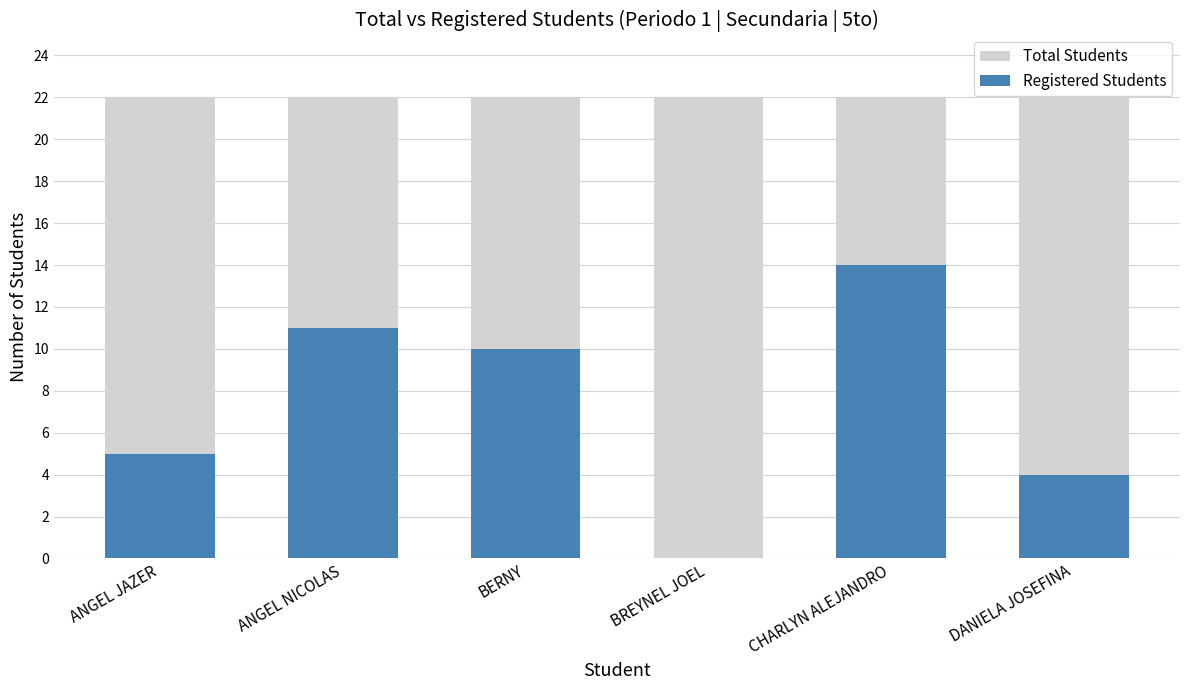

How many values in the Registered Students series are below 10?

3